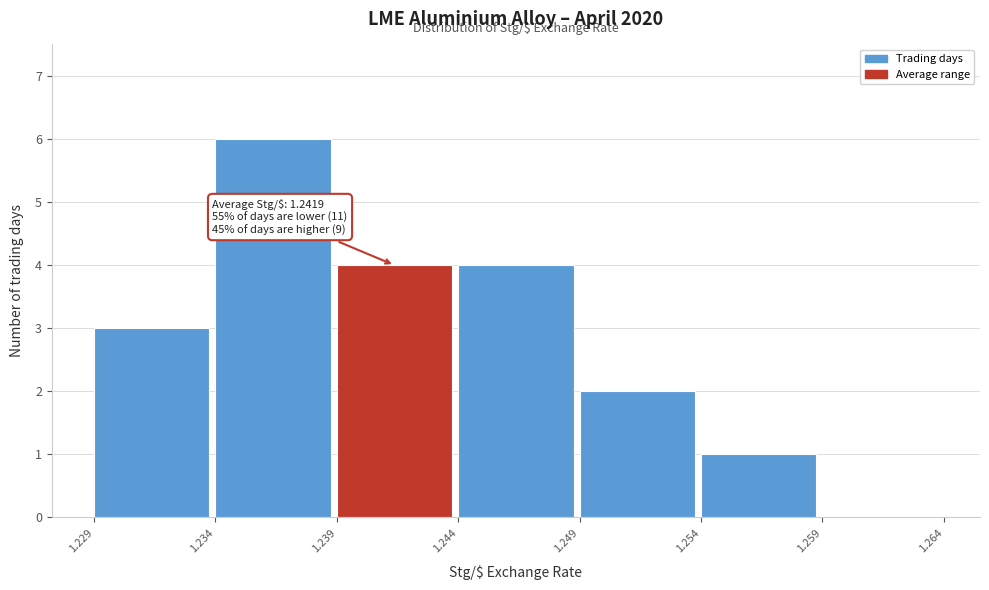

Which range on the x-axis has the tallest bar?

1.234 to 1.239